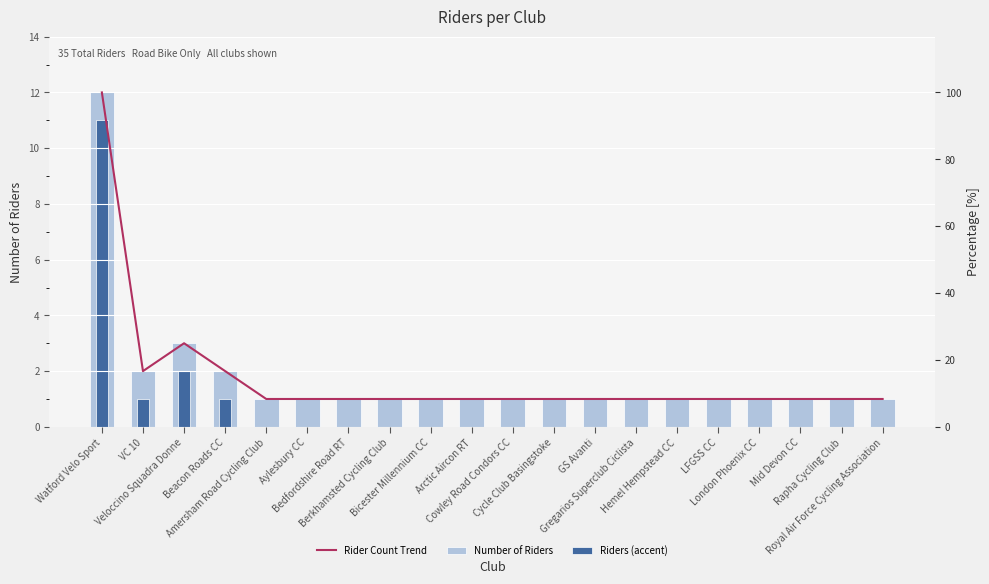

What is the value of the Number of Riders bar at the 2nd from the left?

2